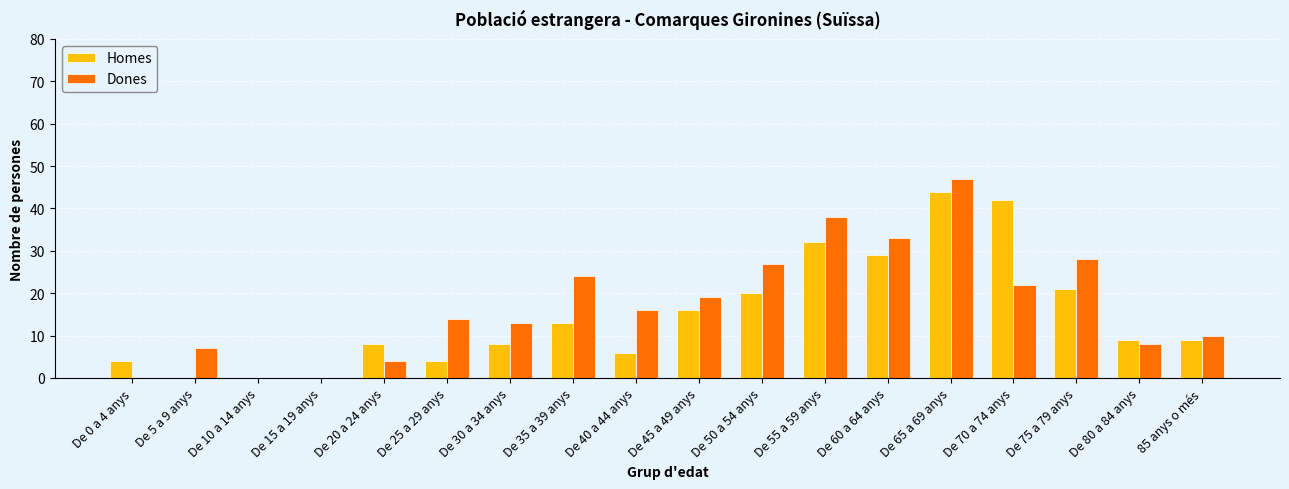

Count the number of categories in the chart.

18